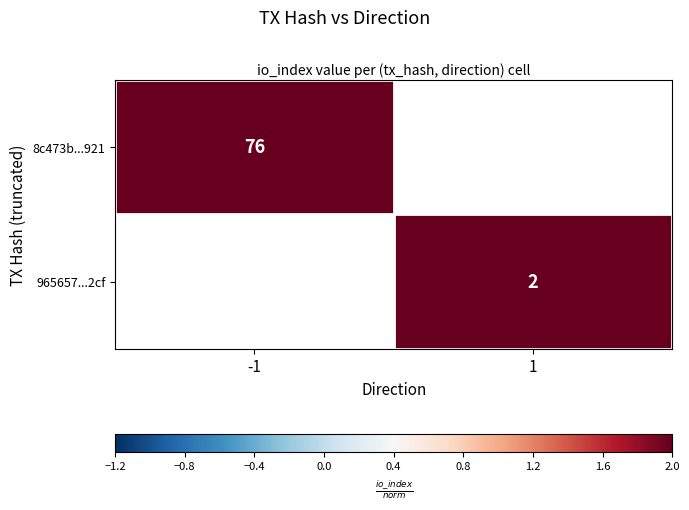

At how many categories does at least one series exceed 51?

1